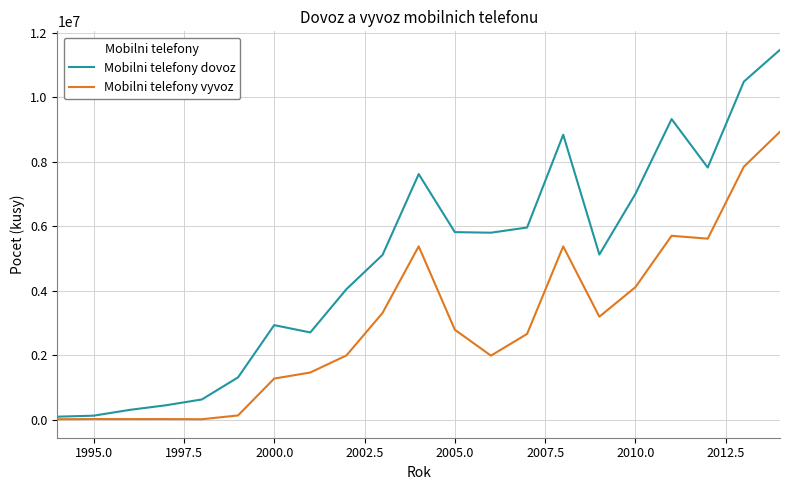

Which series has the widest spread of values?

Mobilni telefony dovoz